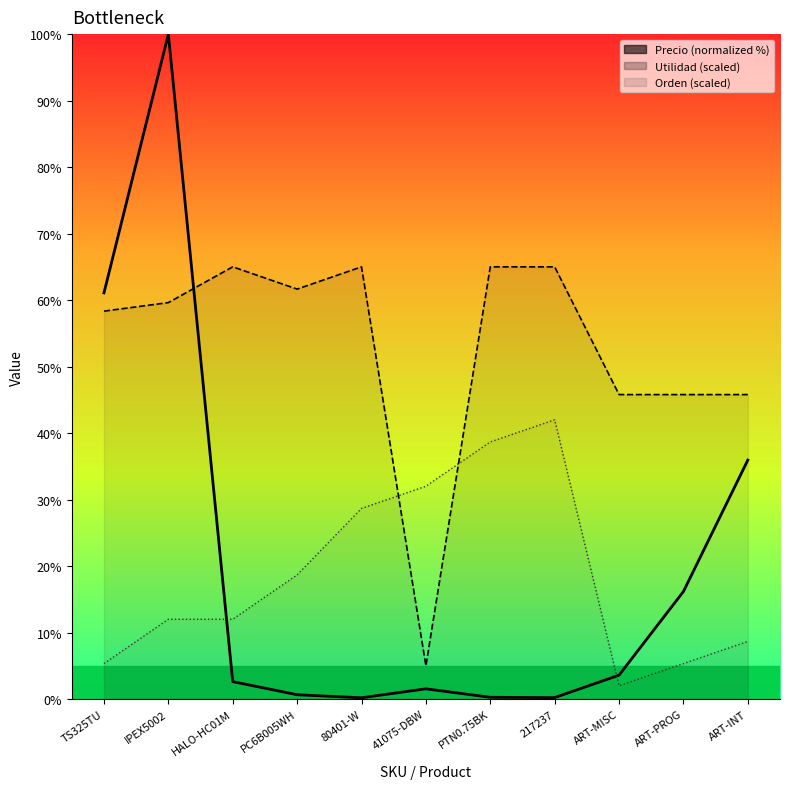

What is the change in value from PTN0.75BK to ART-INT?

+35.7